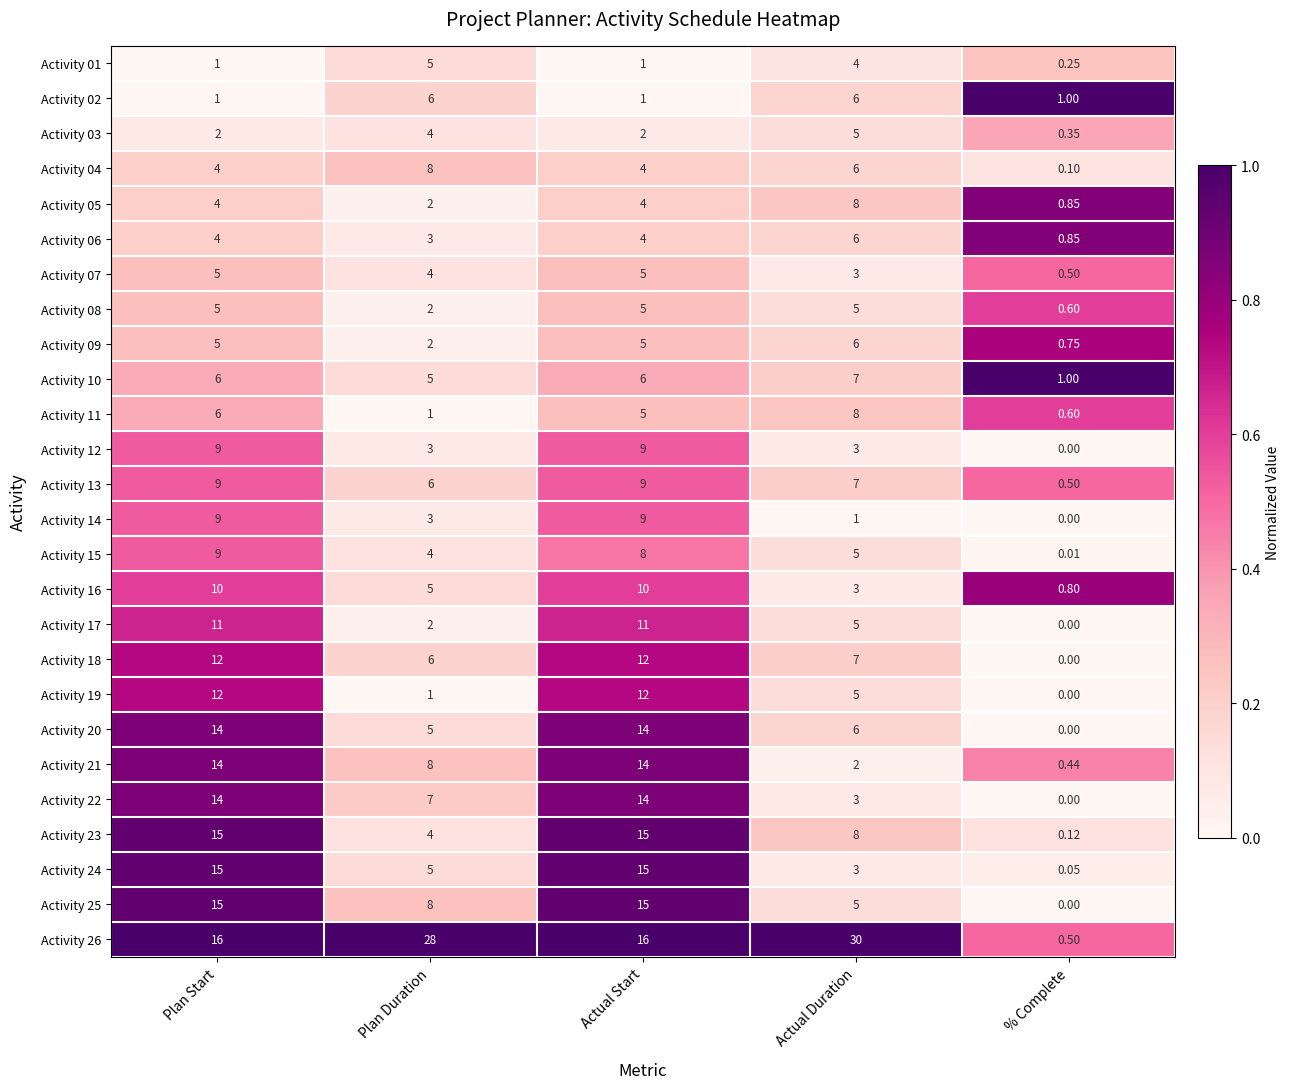

Where is Activity 22 nearest to the value 7?

Plan Duration